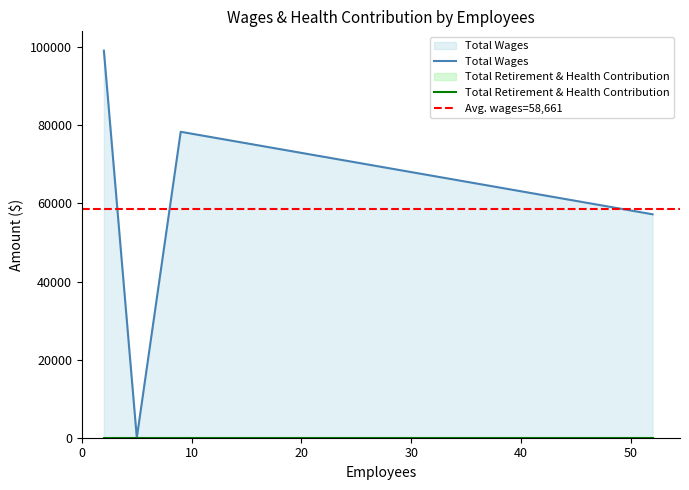

Rank the series by their maximum value, from highest to lowest.

Total Wages, Total Retirement & Health Contribution